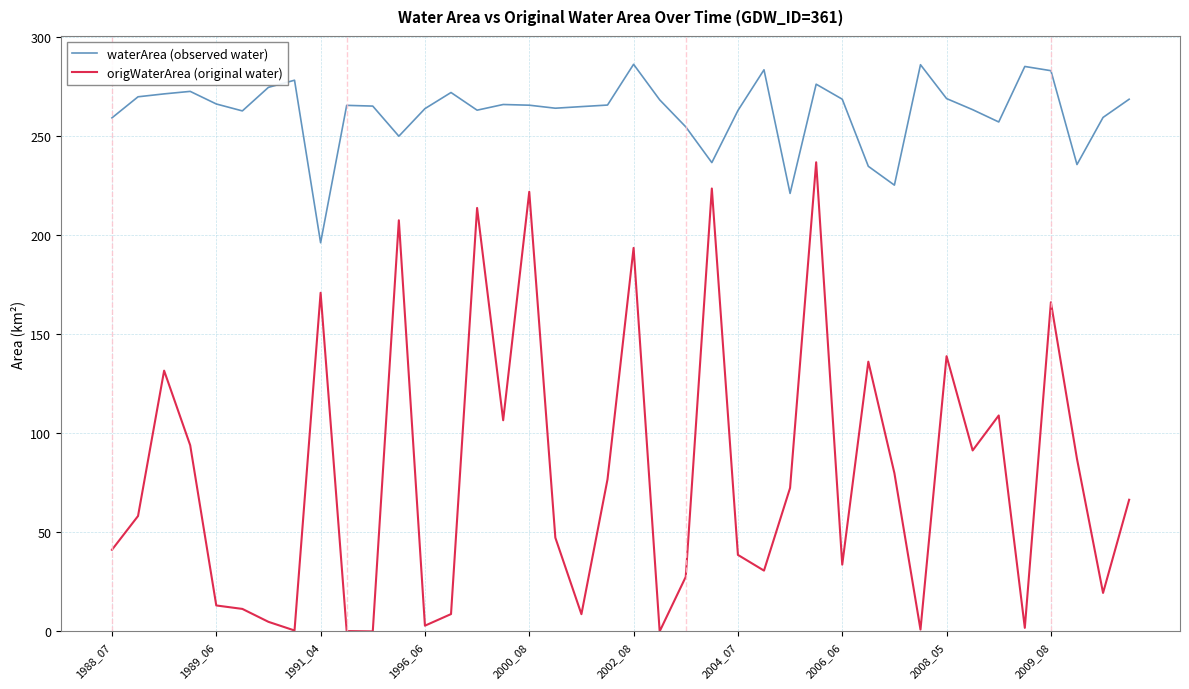

Is this an area chart (filled region under the line)?

No